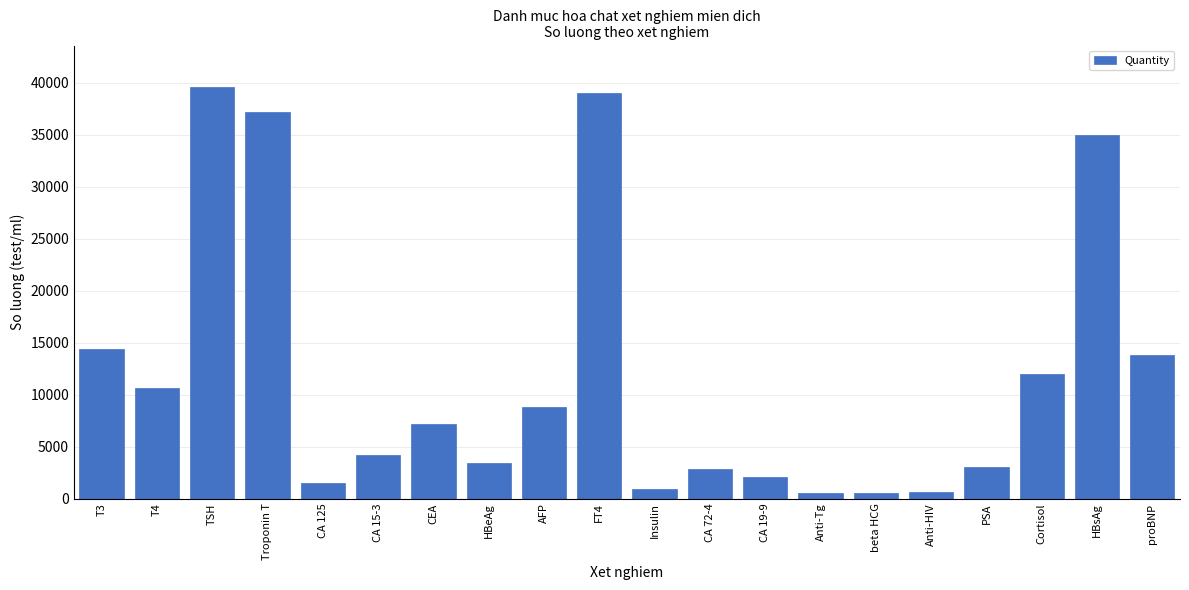

The value at CA 125 is 1500. True or false?

True